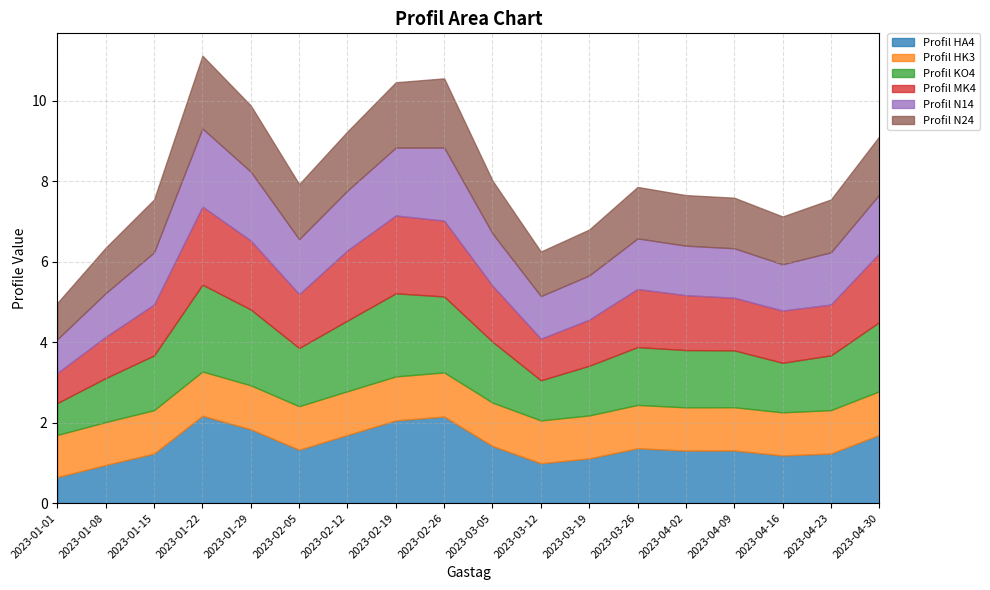

Is it true that Profil N14 equals 1.7 at 2023-01-29?

True